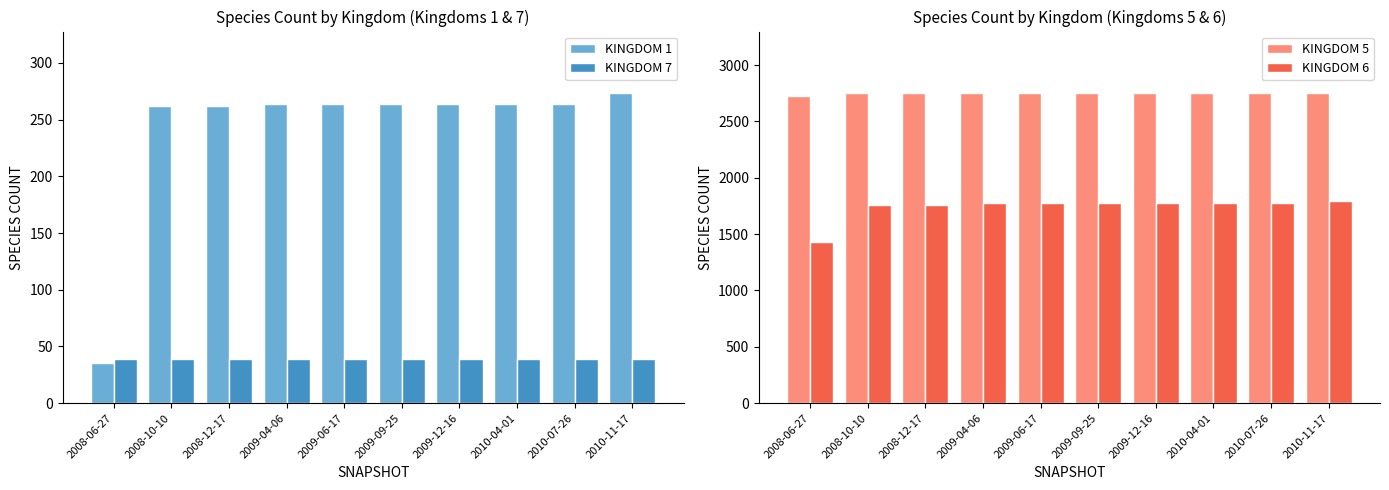

What is the sum of the KINGDOM 5 values at 2009-04-06 and 2008-10-10?

5496